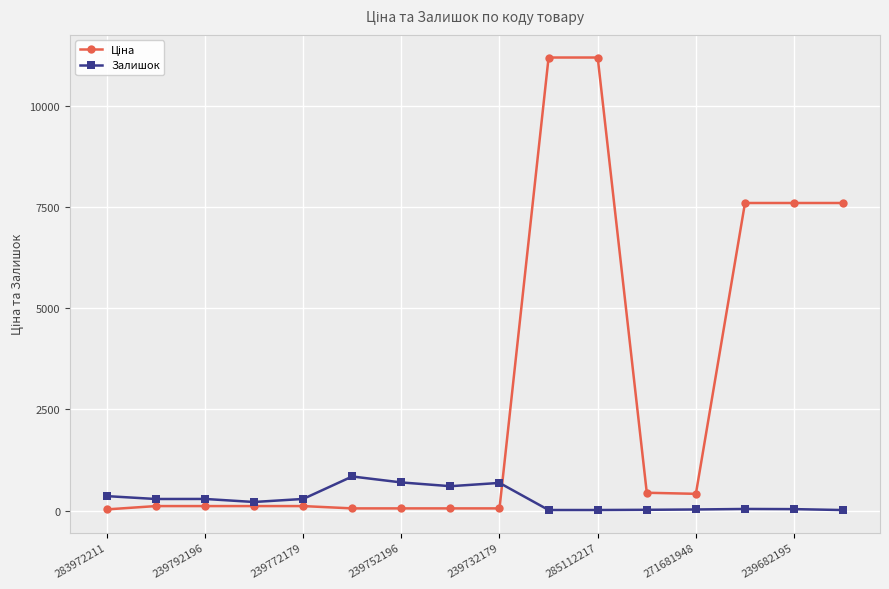

True or false: Залишок has more than 1 points higher than both neighbors.

True